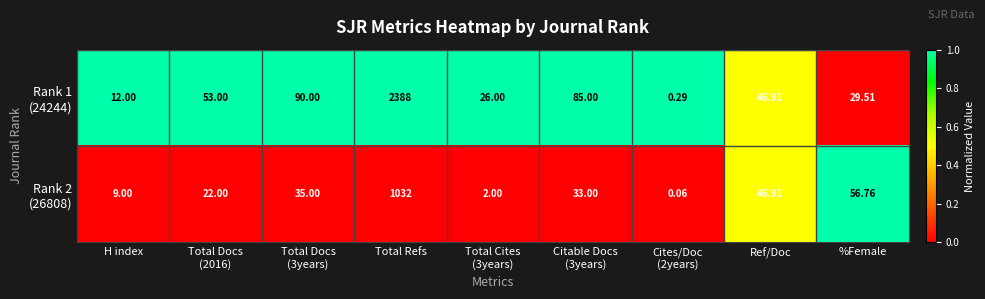

At which category does the chart reach its peak across all series?

Total Refs